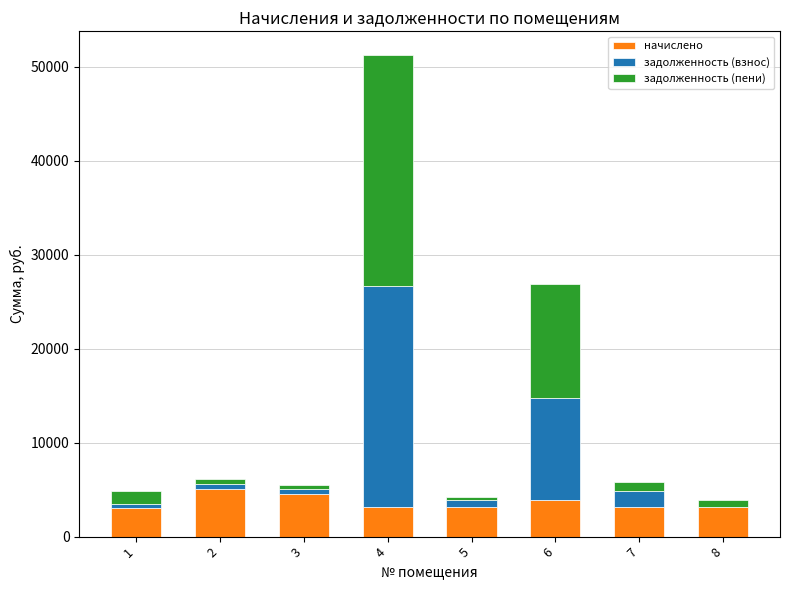

How many distinct data groups are displayed?

3